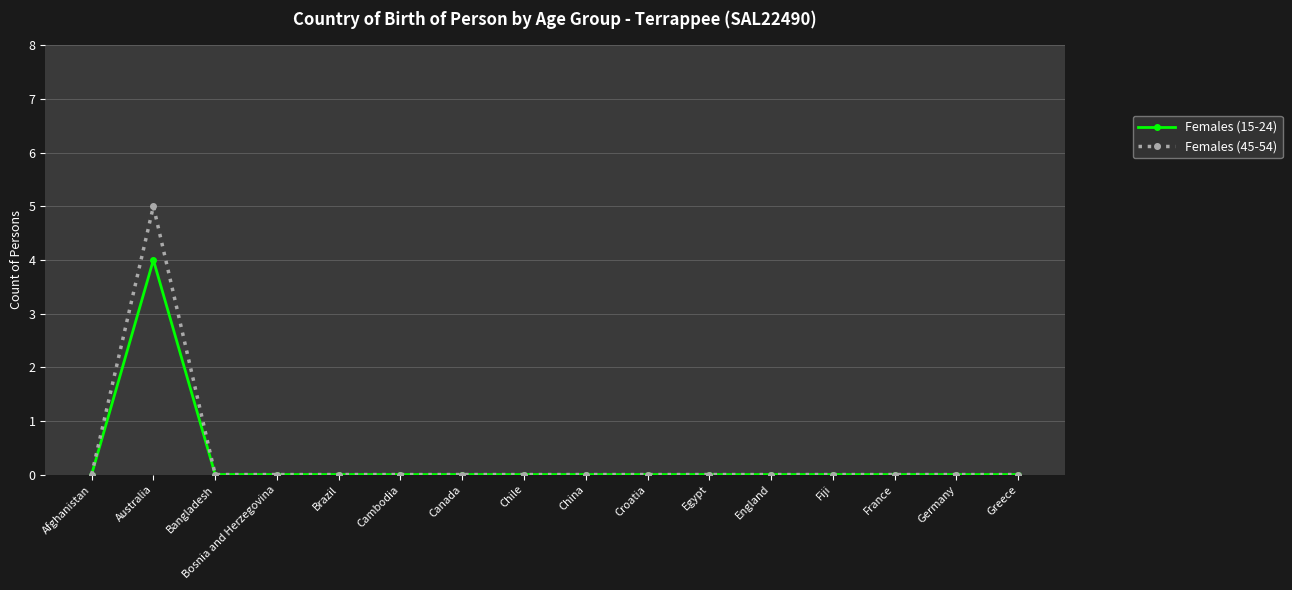

Reading left to right, what are all the values shown in this chart?

Females (15-24): Afghanistan=0	Australia=4	Bangladesh=0	Bosnia and Herzegovina=0	Brazil=0	Cambodia=0	Canada=0	Chile=0	China=0	Croatia=0	Egypt=0	England=0	Fiji=0	France=0	Germany=0	Greece=0
Females (45-54): Afghanistan=0	Australia=5	Bangladesh=0	Bosnia and Herzegovina=0	Brazil=0	Cambodia=0	Canada=0	Chile=0	China=0	Croatia=0	Egypt=0	England=0	Fiji=0	France=0	Germany=0	Greece=0